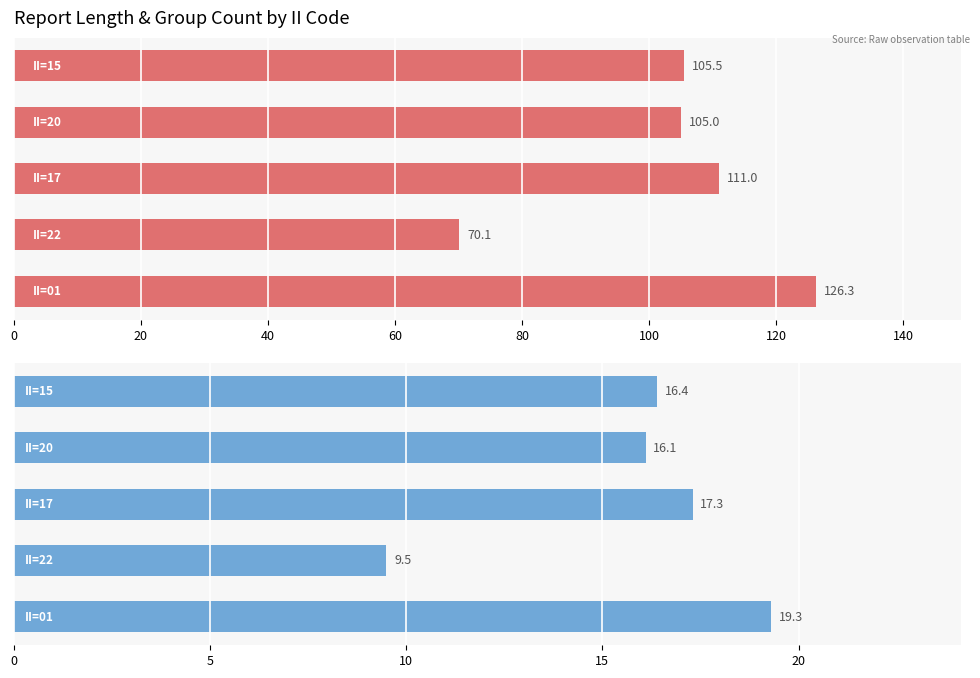

Reading left to right, extract all data points from this chart.

Mean RPT_LEN: 126.3	70.1	111.0	105.0	105.5
Mean GROUP_CNT: 19.3	9.5	17.3	16.1	16.4